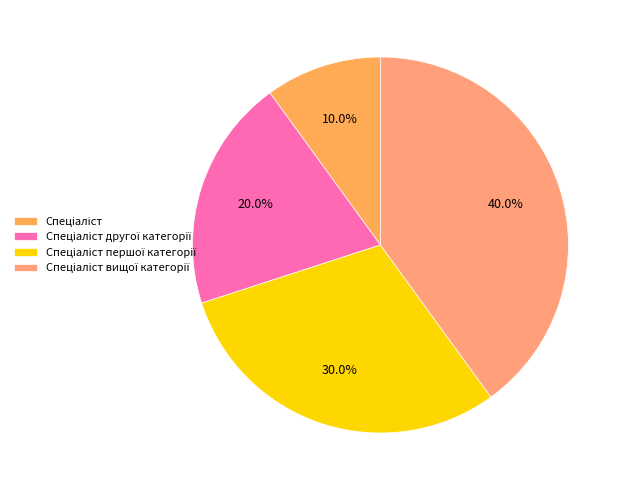

Count the number of slices in the pie.

4